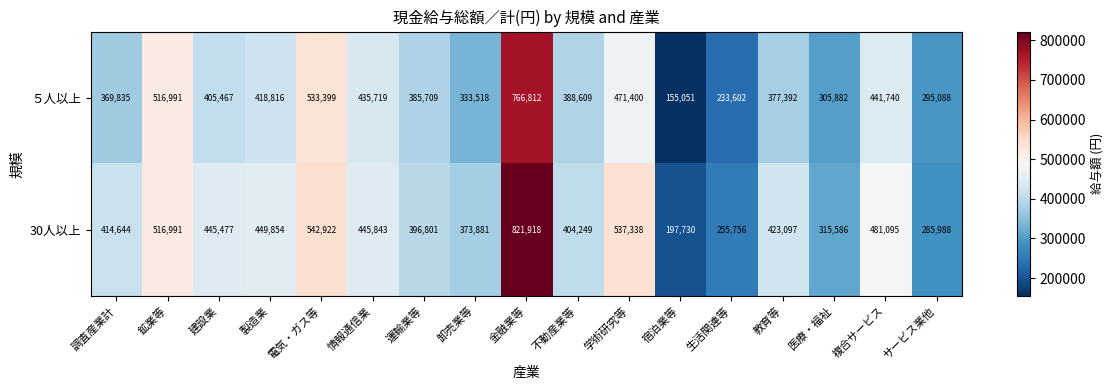

At how many categories does at least one series exceed 492445?

4